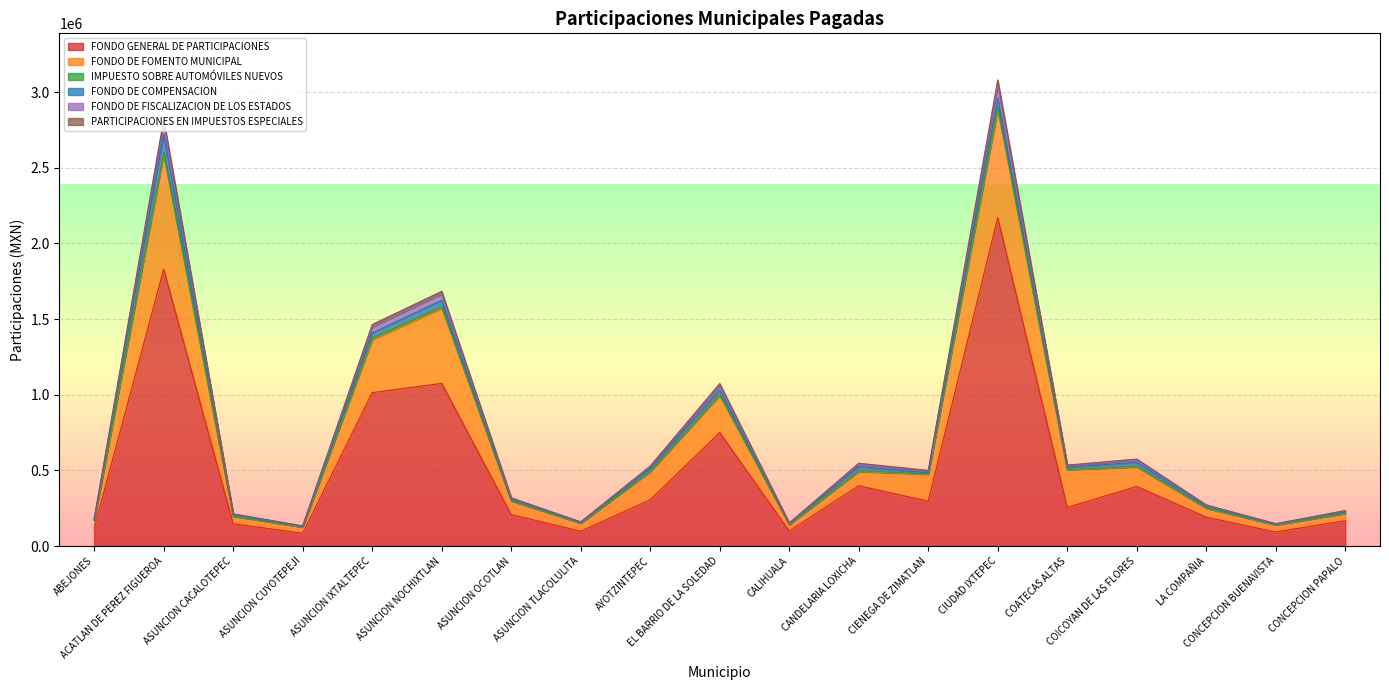

What is the highest value of the FONDO GENERAL DE PARTICIPACIONES series?

2170508